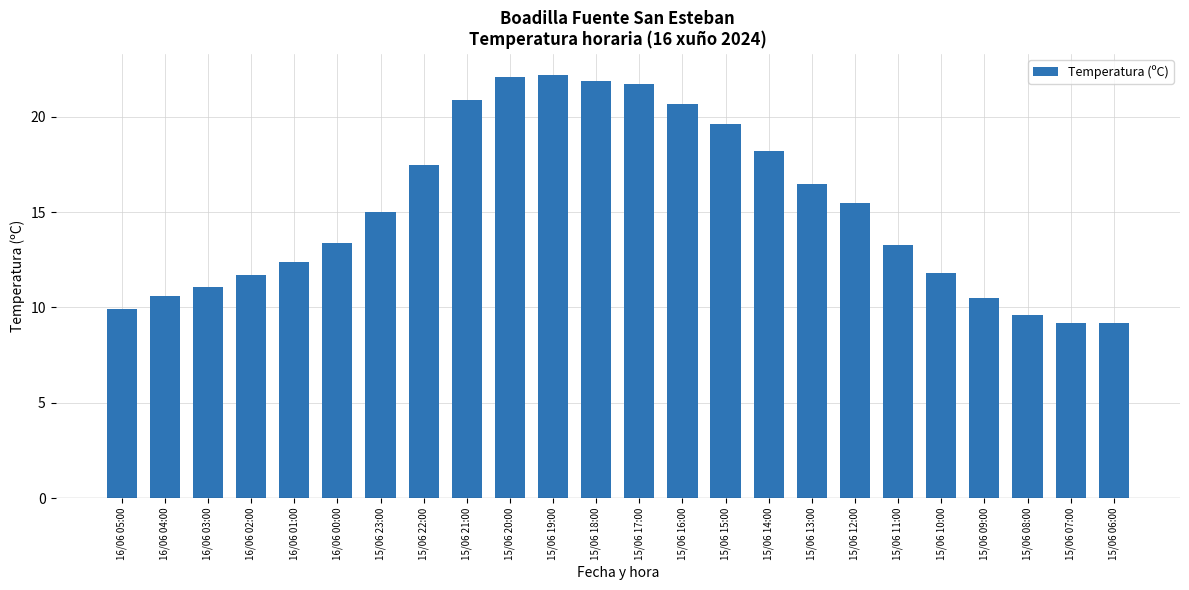

What is the minimum value shown in the chart?

9.2